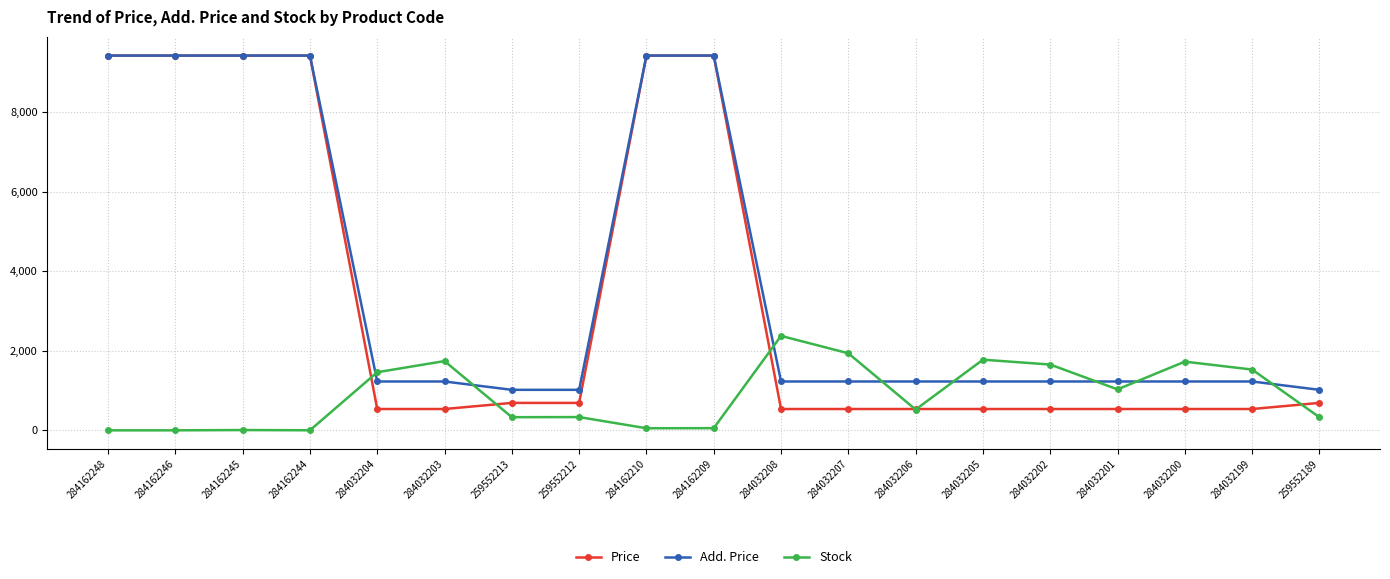

Which series has the largest total across all categories?

Add. Price